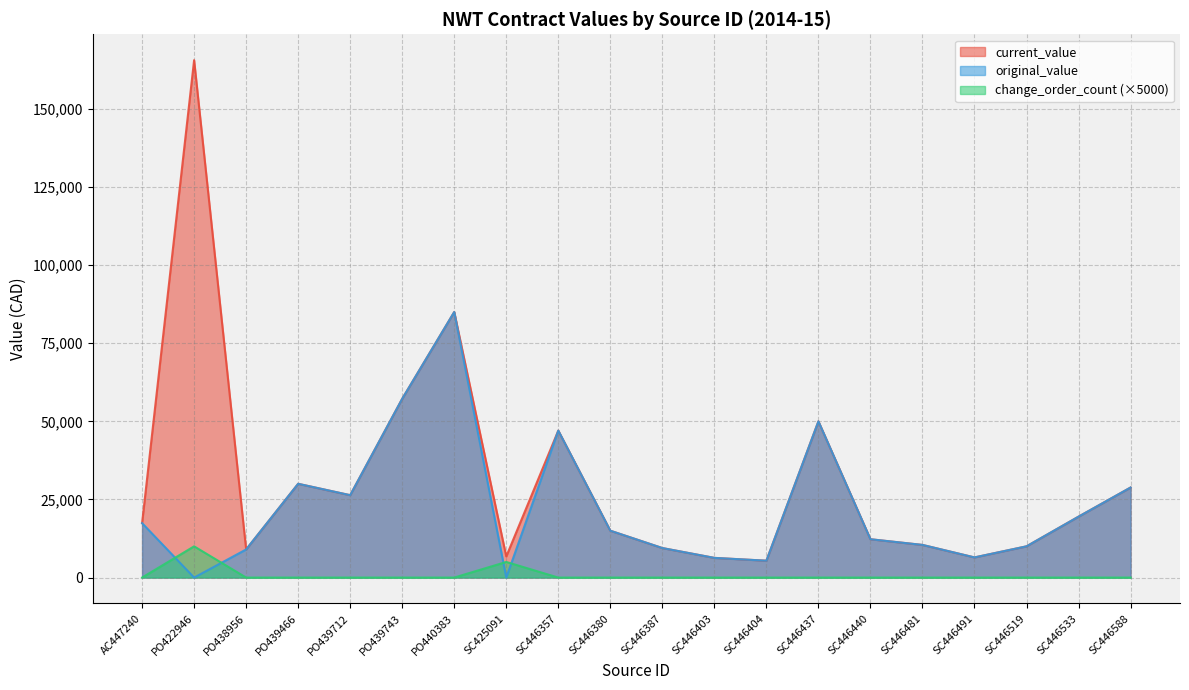

What is the sum of all change_order_count values?

15000.0